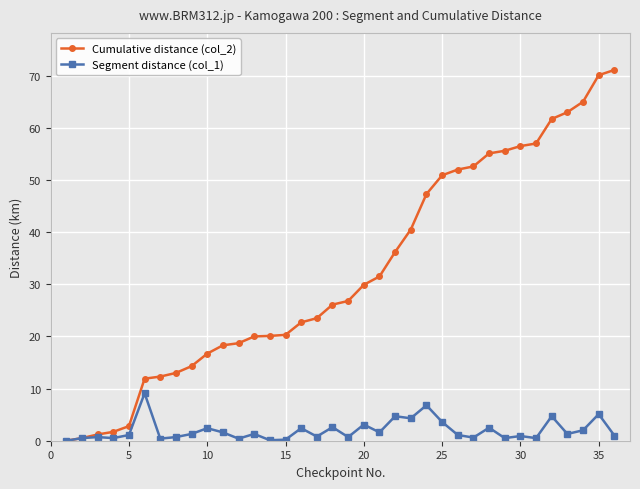

What is the highest value of the Cumulative distance (col_2) series?

71.1